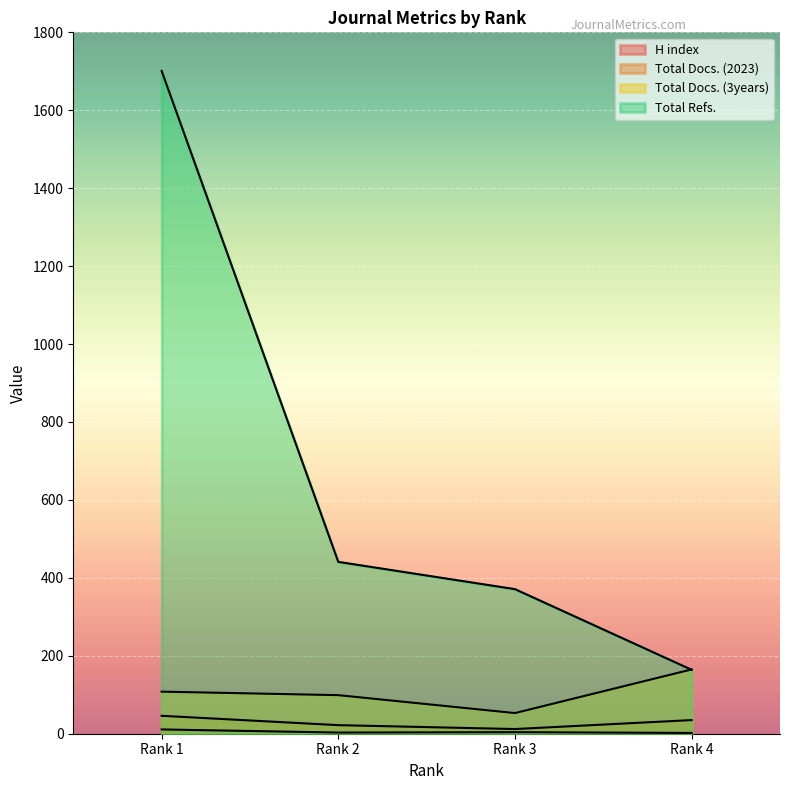

Between which two adjacent categories do Total Docs. (3years) and Total Refs. first intersect?

Rank 3 and Rank 4